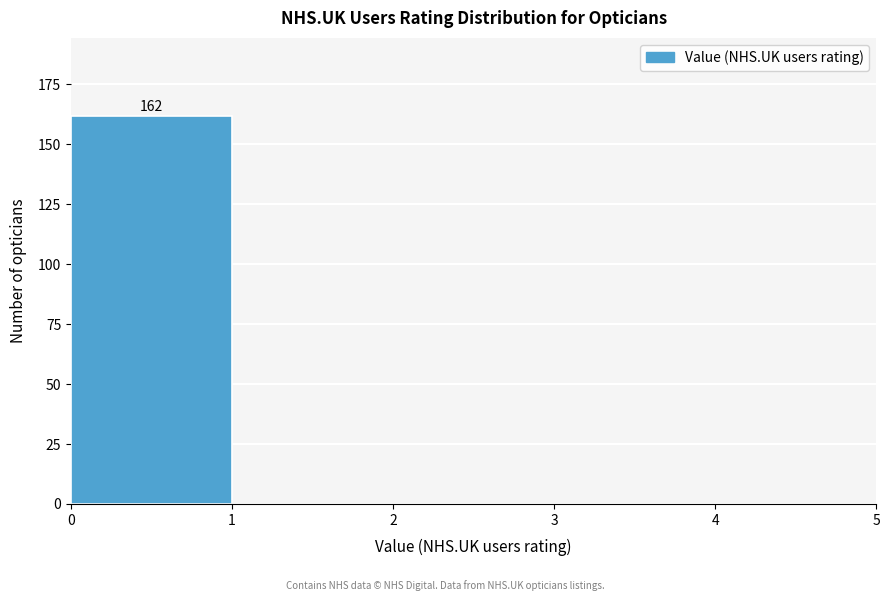

Which range on the x-axis has the tallest bar?

0 to 1